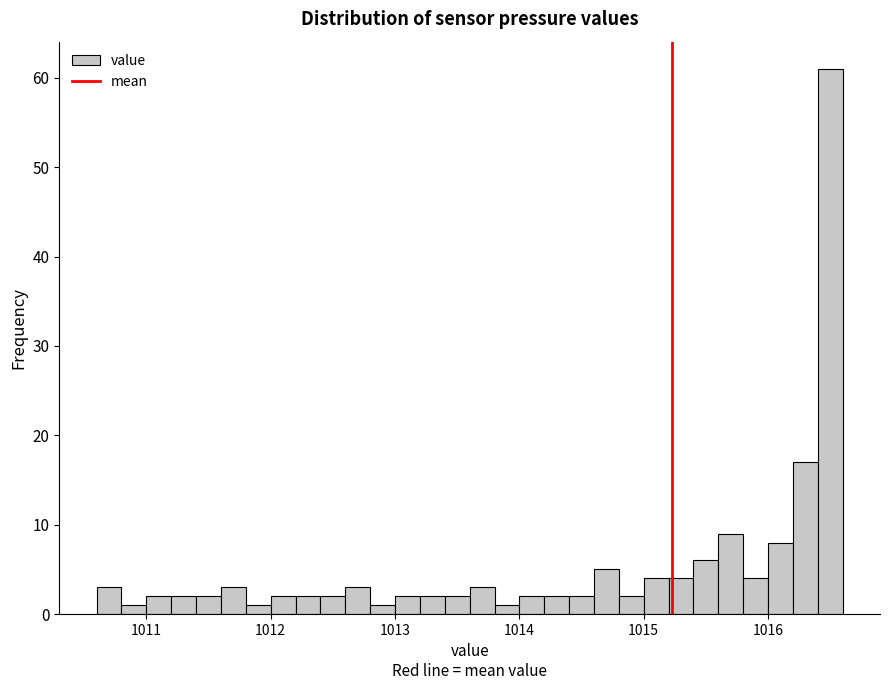

Around what value on the x-axis is the tallest bar? Give the approximate position of its centre, as read against the axis.

1016.5